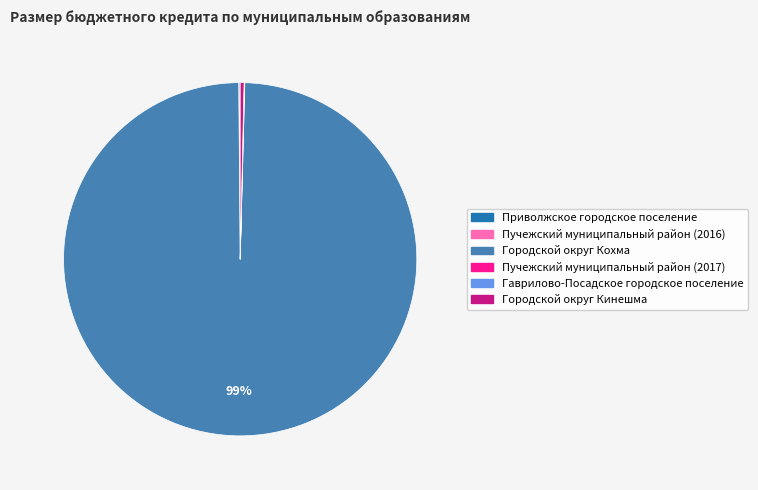

What is the largest slice in the pie chart?

Городской округ Кохма